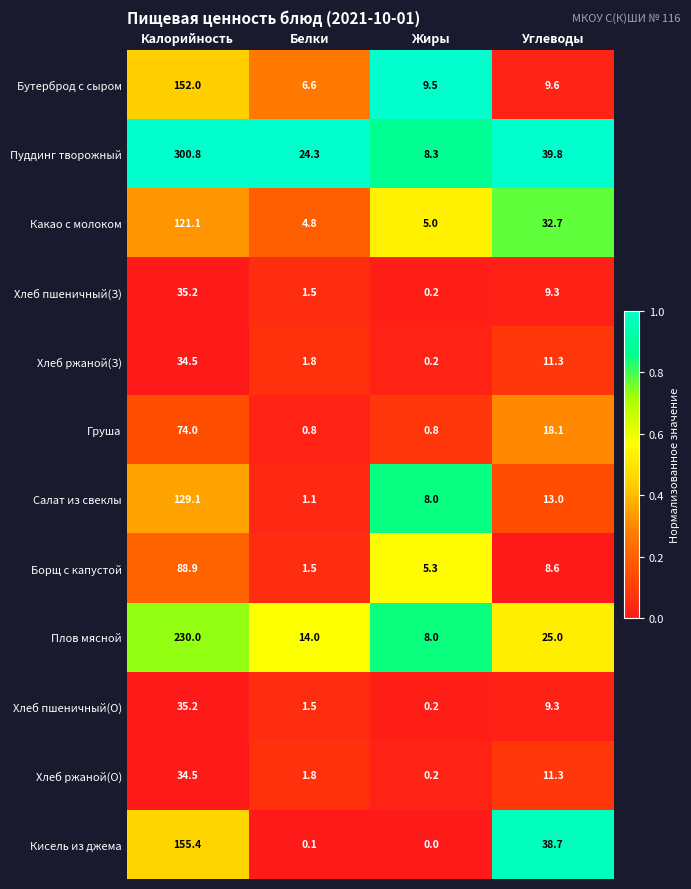

Which series has the largest range (max minus min)?

Пуддинг творожный